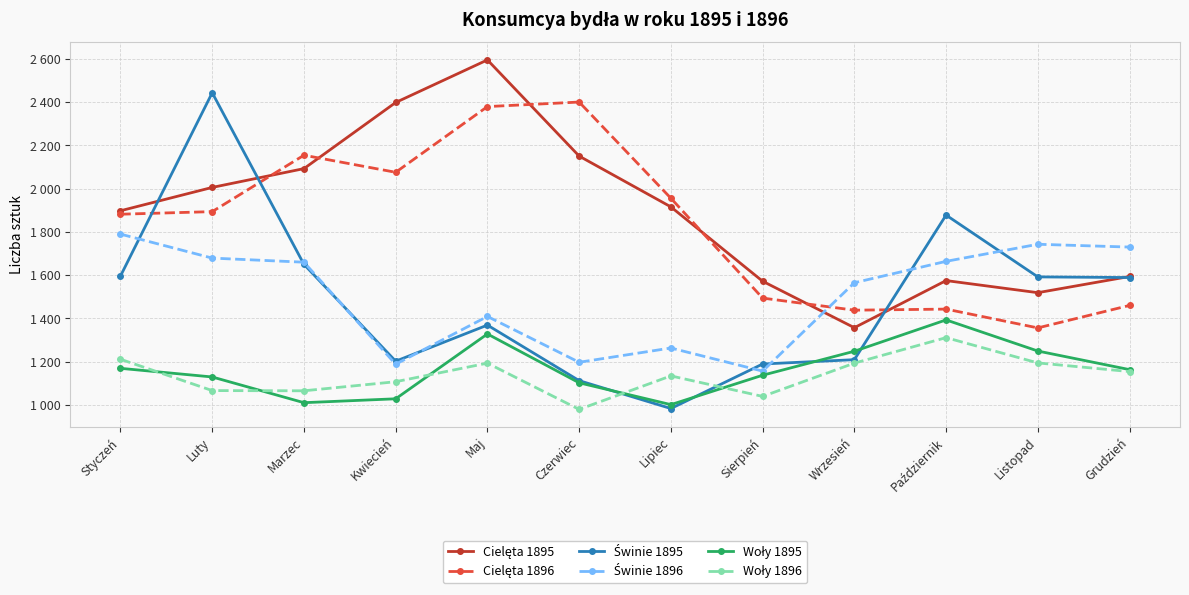

True or false: Świnie 1896 has more than 0 points higher than both neighbors.

True